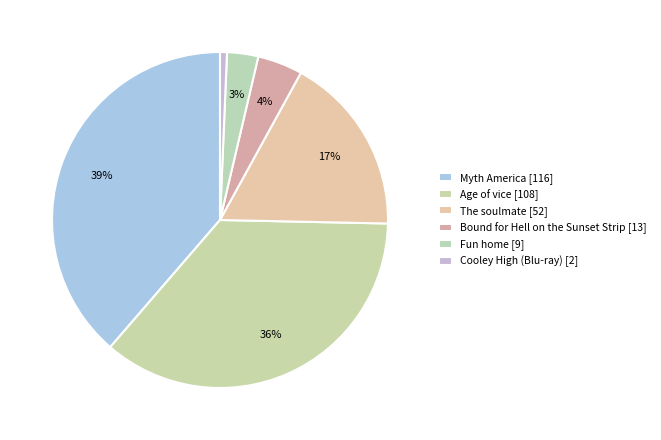

What portion of the pie excludes Bound for Hell on the Sunset Strip?

95.7%